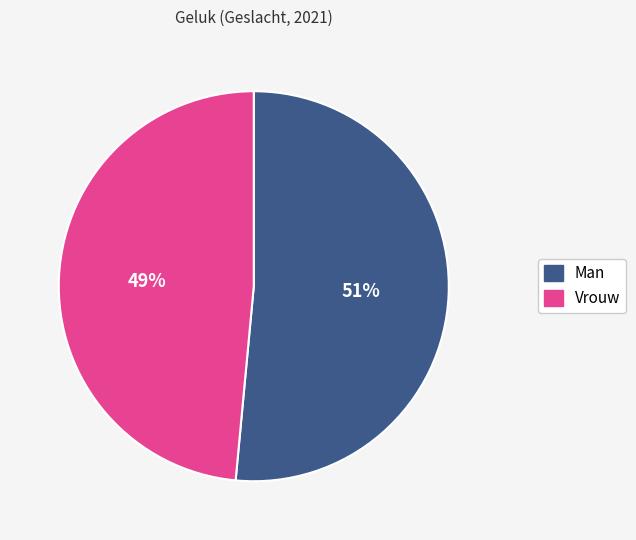

To the nearest percent, what portion does Man represent?

51%